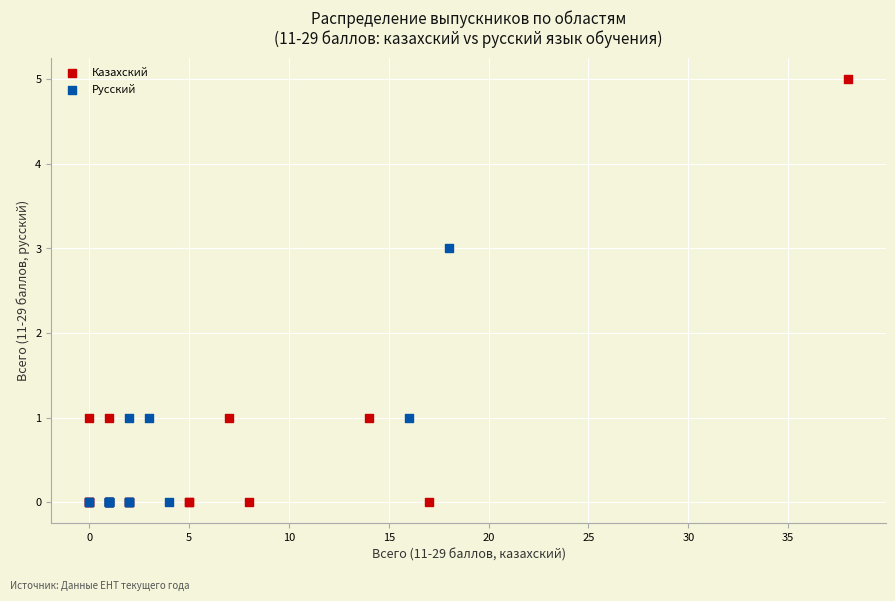

Which series contains the highest Y value?

Казахский